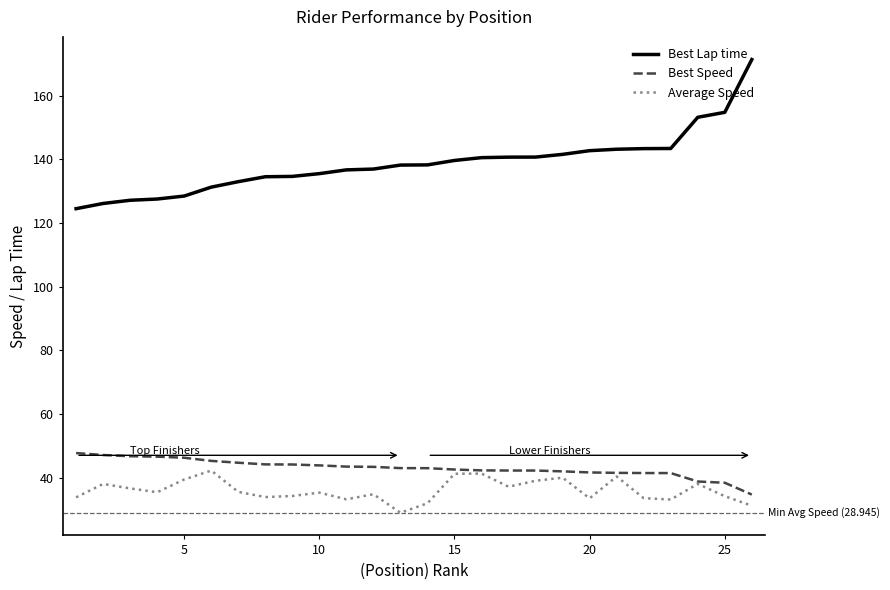

Which series has the widest spread of values?

Best Lap time